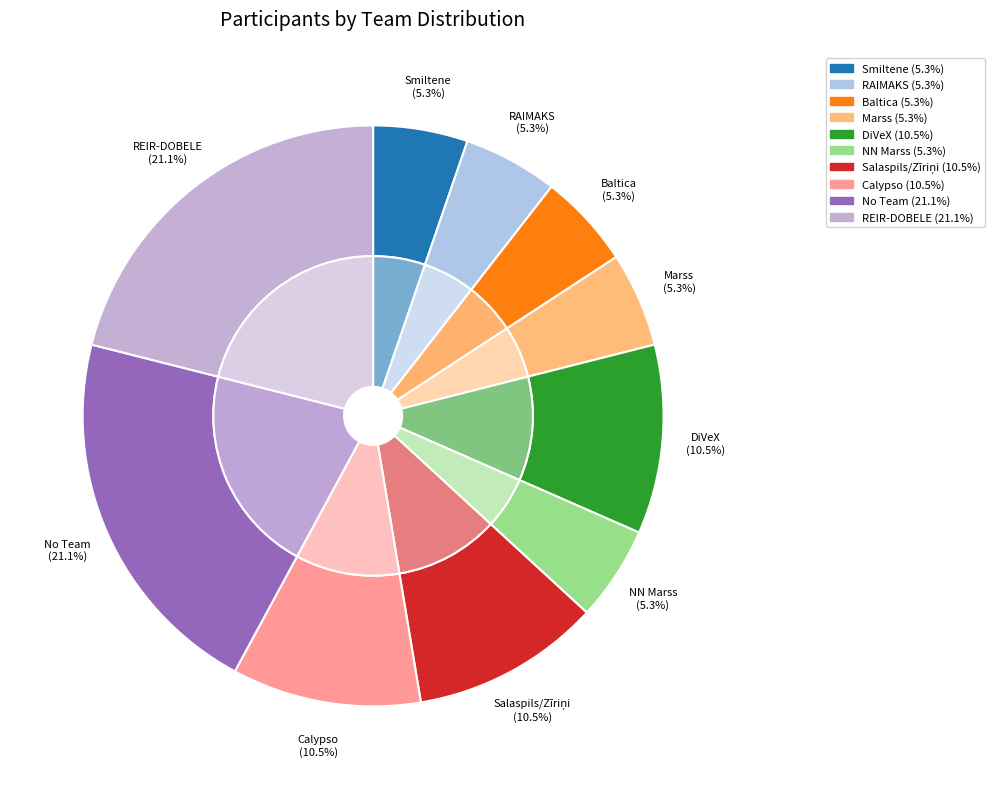

Is Marks Mileika the majority of the pie?

No